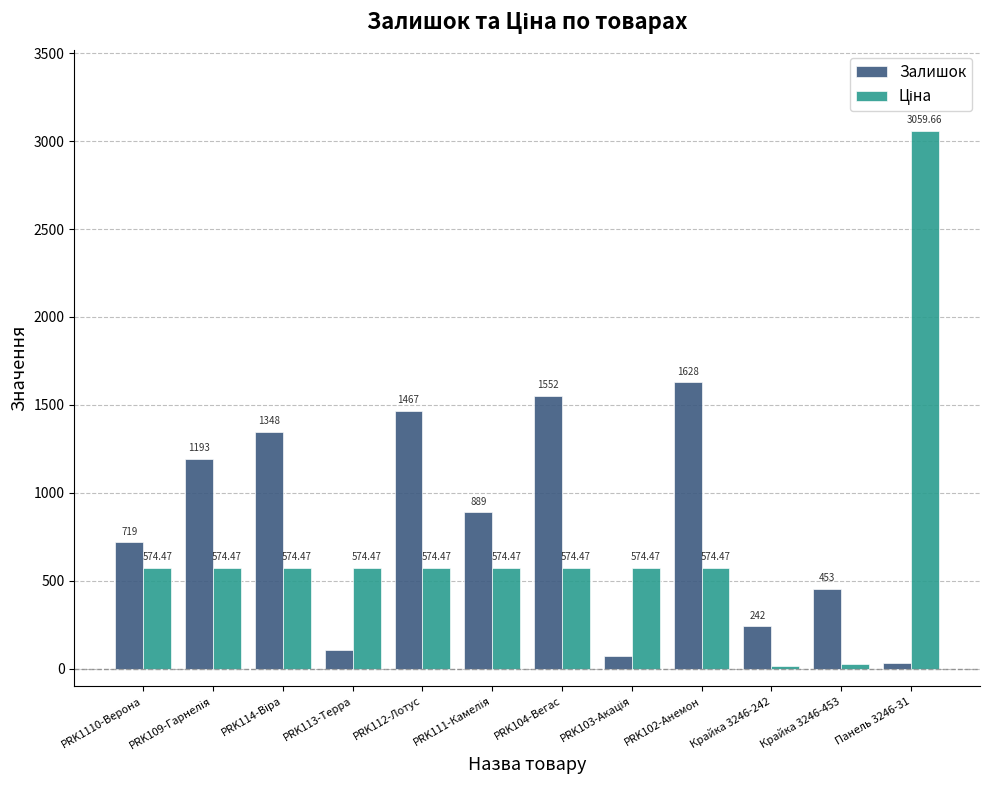

What position from the left is Панель 3246-31?

12